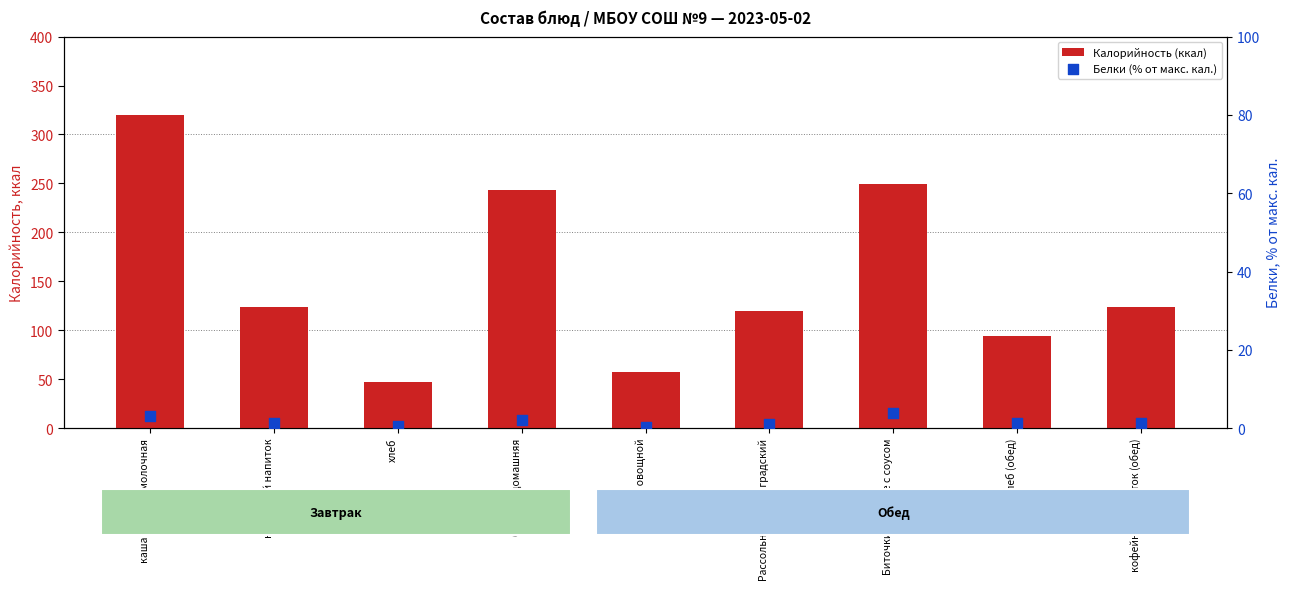

Which series contains the lowest Y value?

Белки (% от макс. кал.)